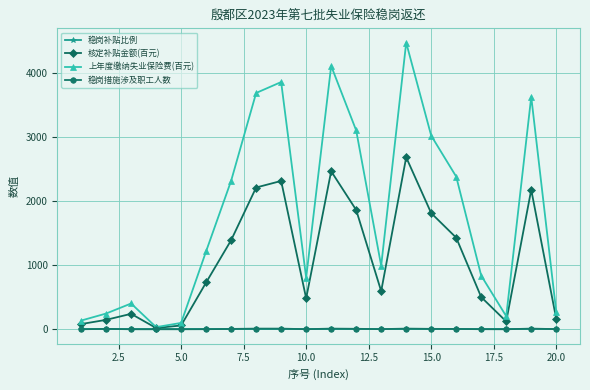

What are all the series names shown in the legend?

稳岗补贴比例, 核定补贴金额(百元), 上年度缴纳失业保险费(百元), 稳岗措施涉及职工人数